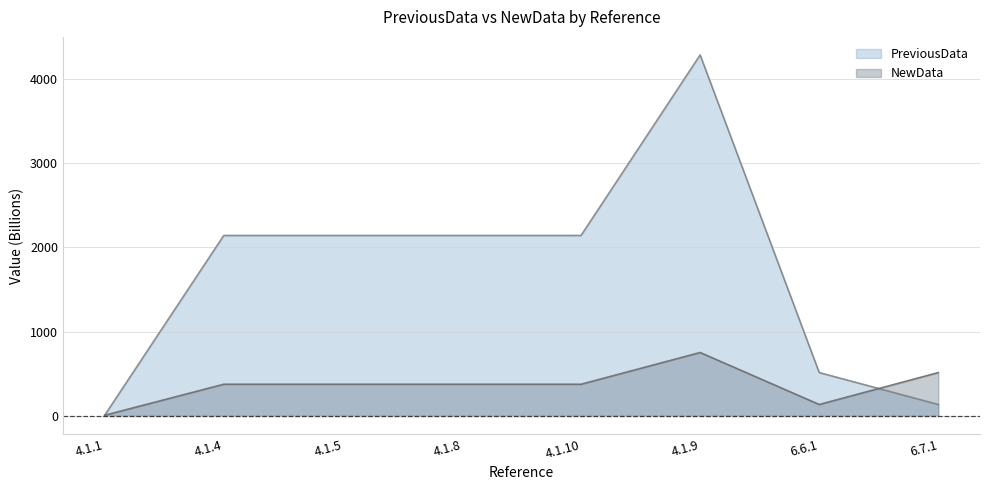

Between which two adjacent categories do PreviousData and NewData first intersect?

4.1.1 and 4.1.4